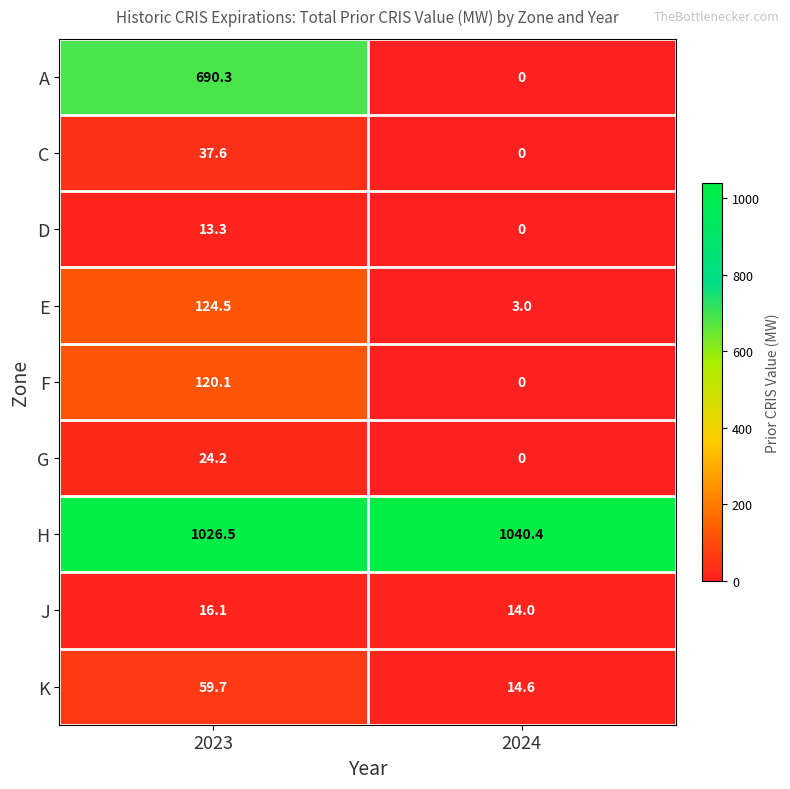

What is the highest value of the H series?

1040.4